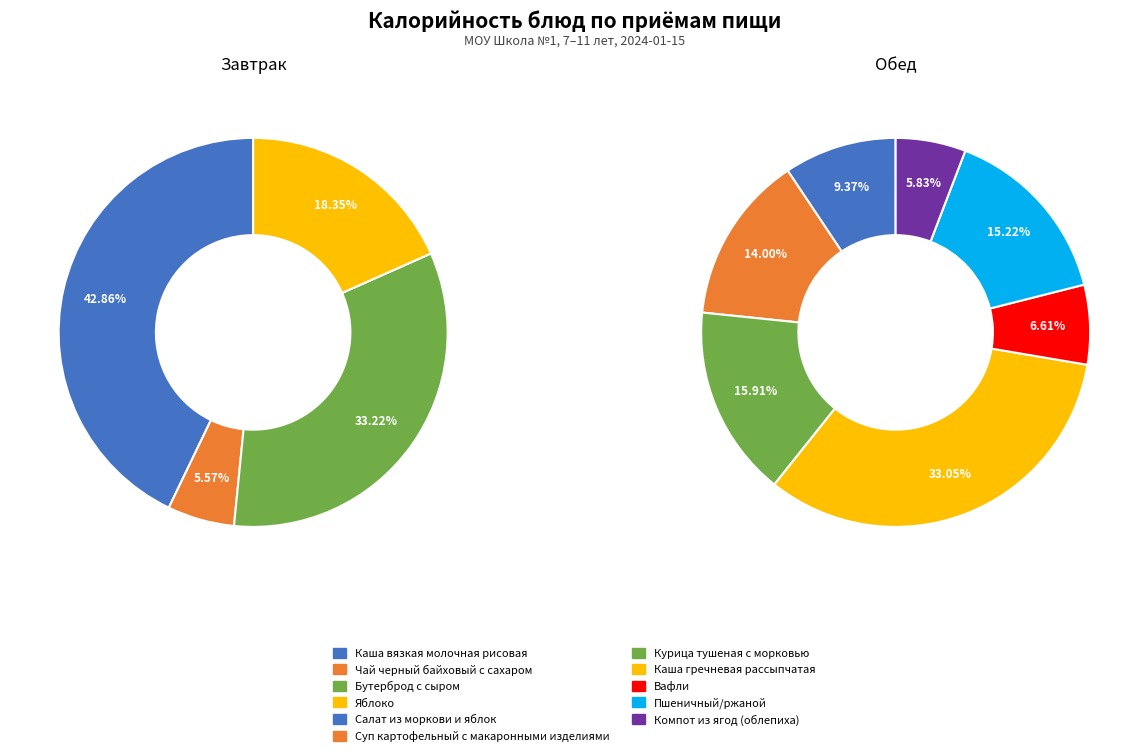

Does any single category account for the majority?

No